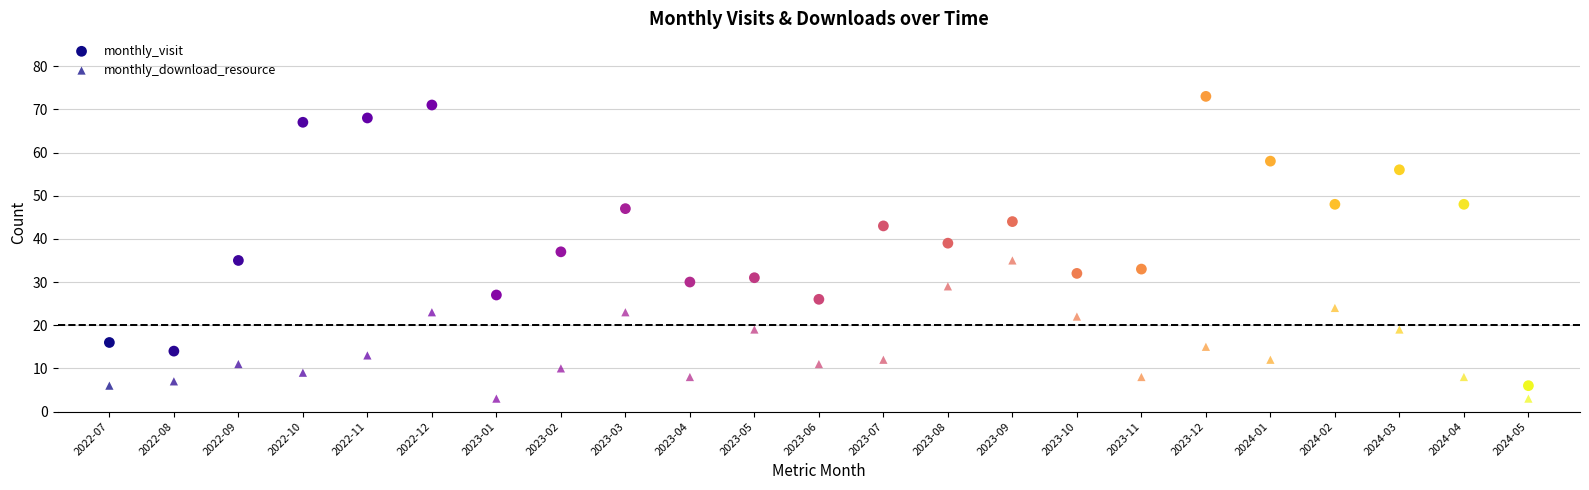

How many data points are displayed?

46